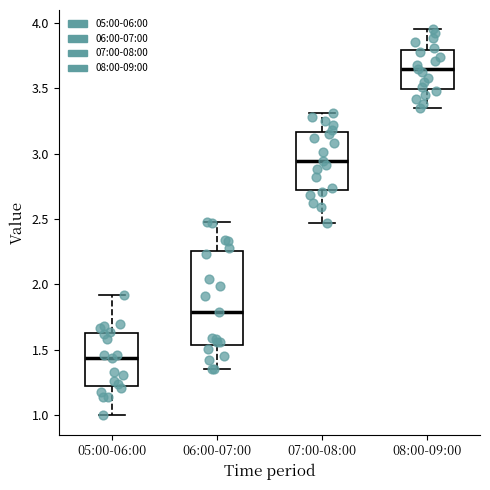

Reading left to right, read every box against the y-axis: the position of its median line, the range the box covers, and the ends of its whiskers. The values are not printed on the chart, so give them approximately, as read against the axis.

05:00-06:00: median 1.45, box 1.25 to 1.65, whiskers 1.00 to 1.90
06:00-07:00: median 1.80, box 1.55 to 2.25, whiskers 1.35 to 2.50
07:00-08:00: median 2.95, box 2.75 to 3.15, whiskers 2.45 to 3.30
08:00-09:00: median 3.65, box 3.50 to 3.80, whiskers 3.35 to 3.95